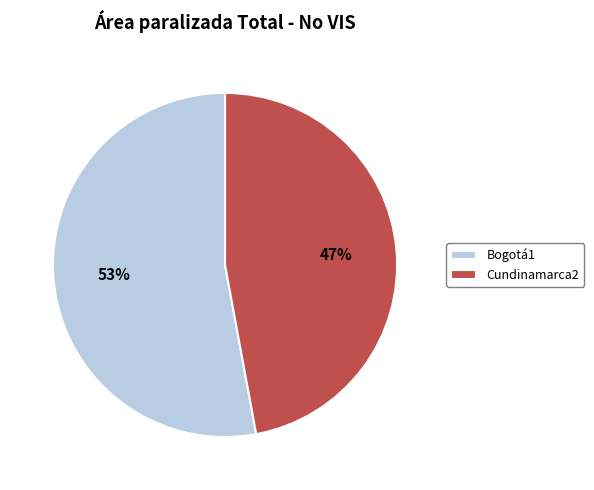

Which slice is the largest?

Bogotá1